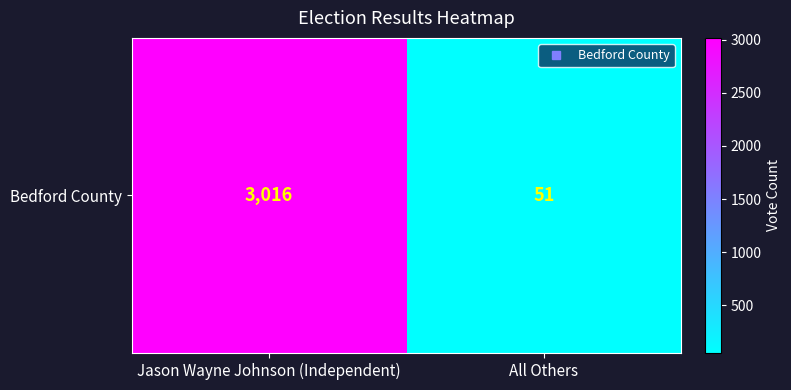

Rank the categories by value from lowest to highest.

All Others, Jason Wayne Johnson (Independent)